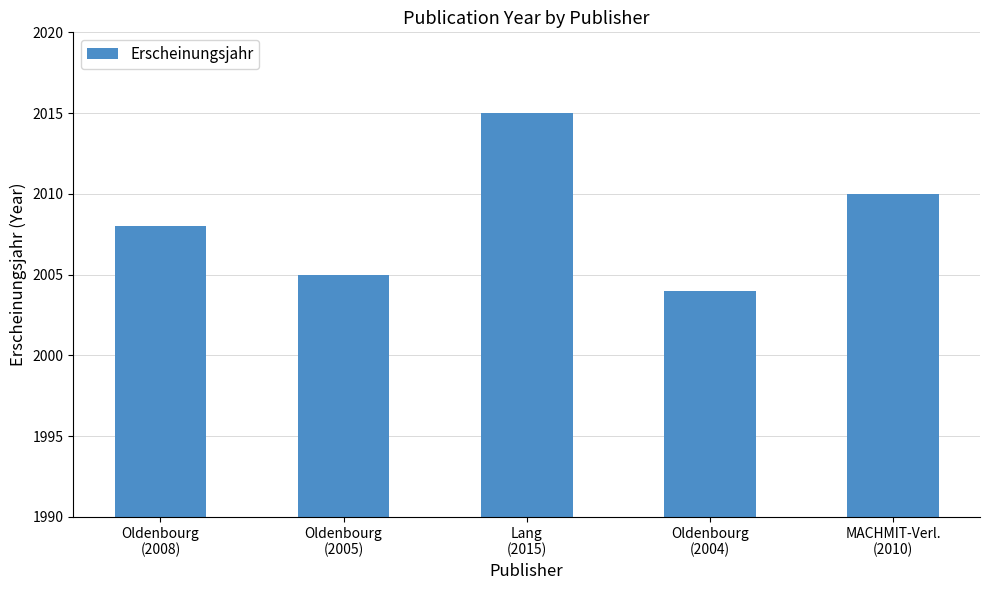

What is the value of the 5th bar from the left?

2010